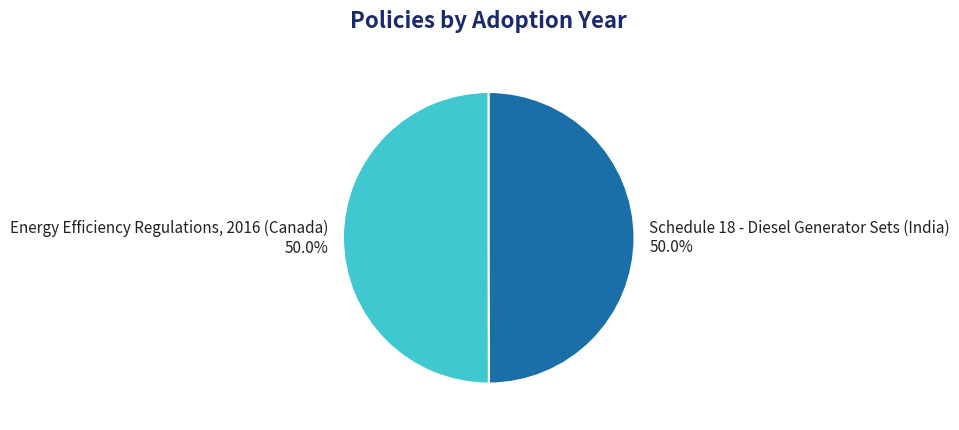

Approximately how many times larger is the value at Schedule 18 - Diesel Generator Sets (India) compared to Energy Efficiency Regulations, 2016 (Canada)?

1.0